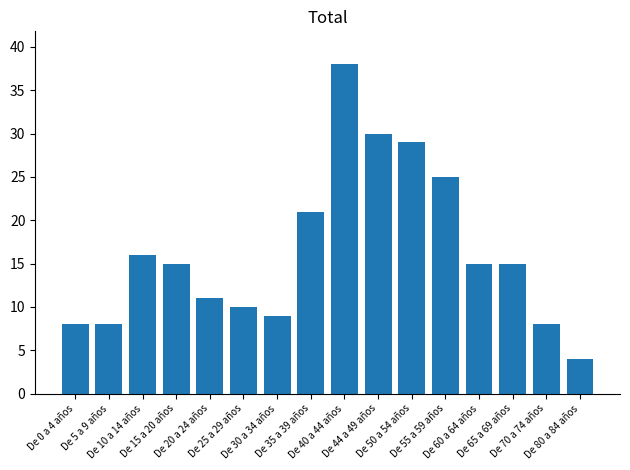

Reading left to right, transcribe all the data shown in this chart.

8	8	16	15	11	10	9	21	38	30	29	25	15	15	8	4